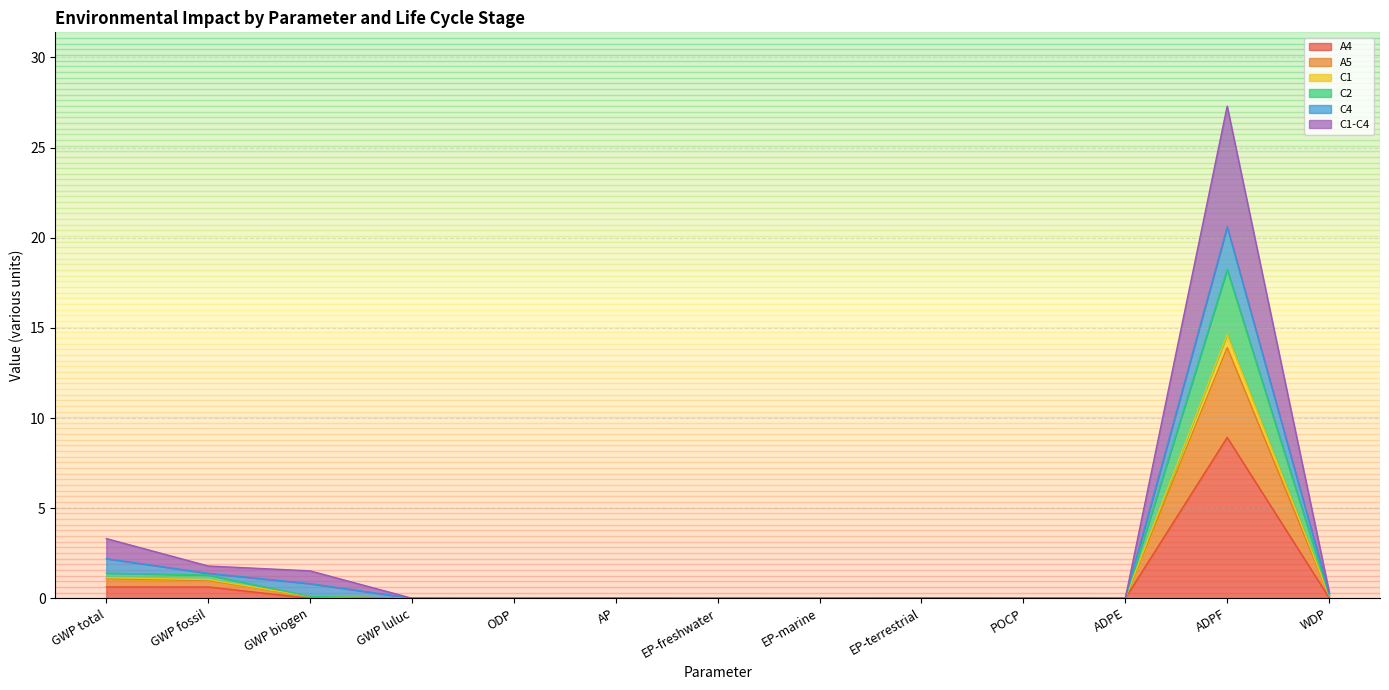

True or false: C2 and C1-C4 cross at least once.

False